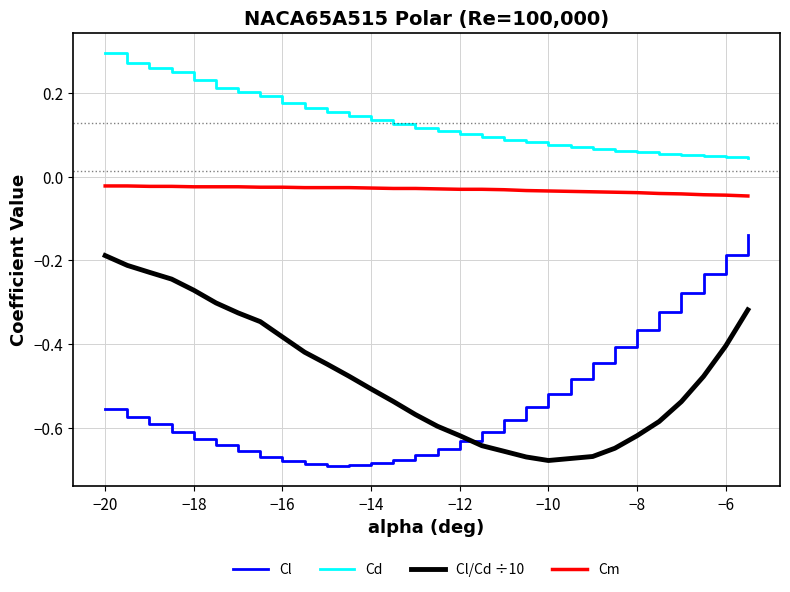

What is the difference between the maximum and minimum values in the Cl/Cd ÷10 series?

0.5